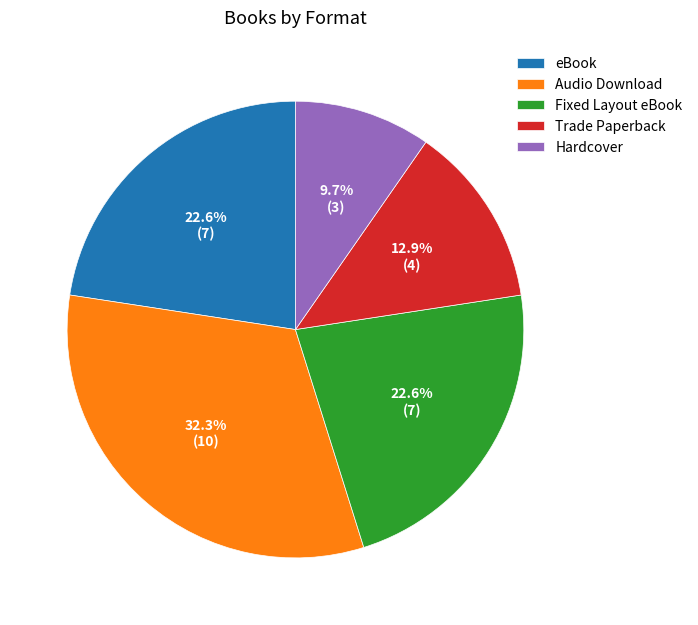

Is the sum of Fixed Layout eBook and Audio Download greater than half?

Yes